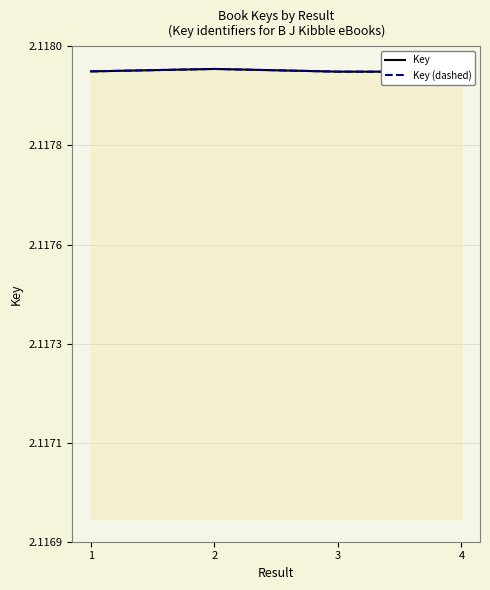

Does the chart display data point markers on the line(s)?

No